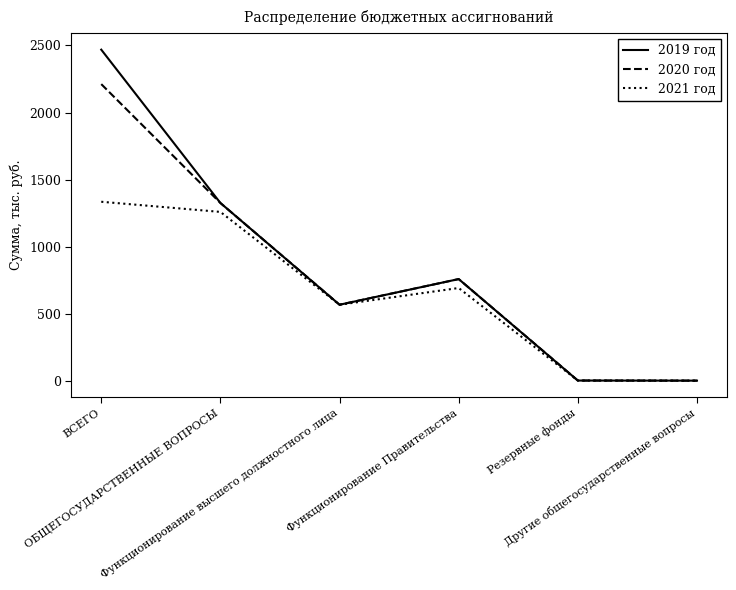

Is this an area chart (filled region under the line)?

No